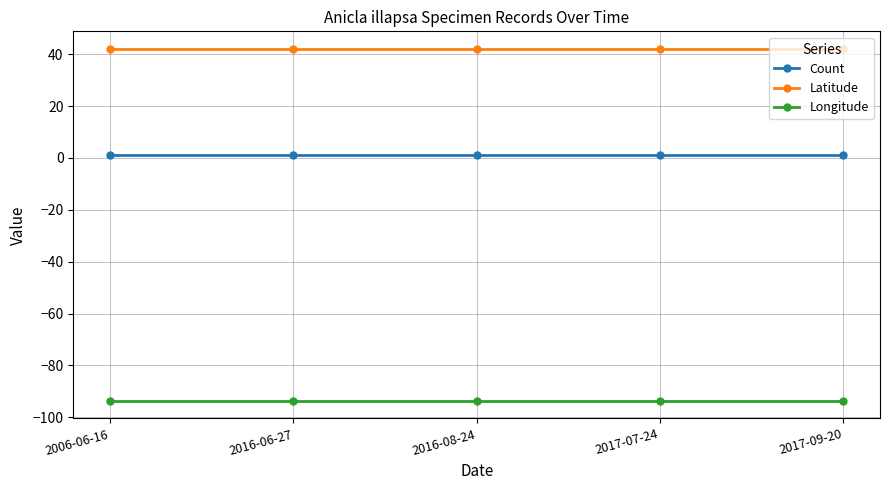

Does the chart display data point markers on the line(s)?

Yes